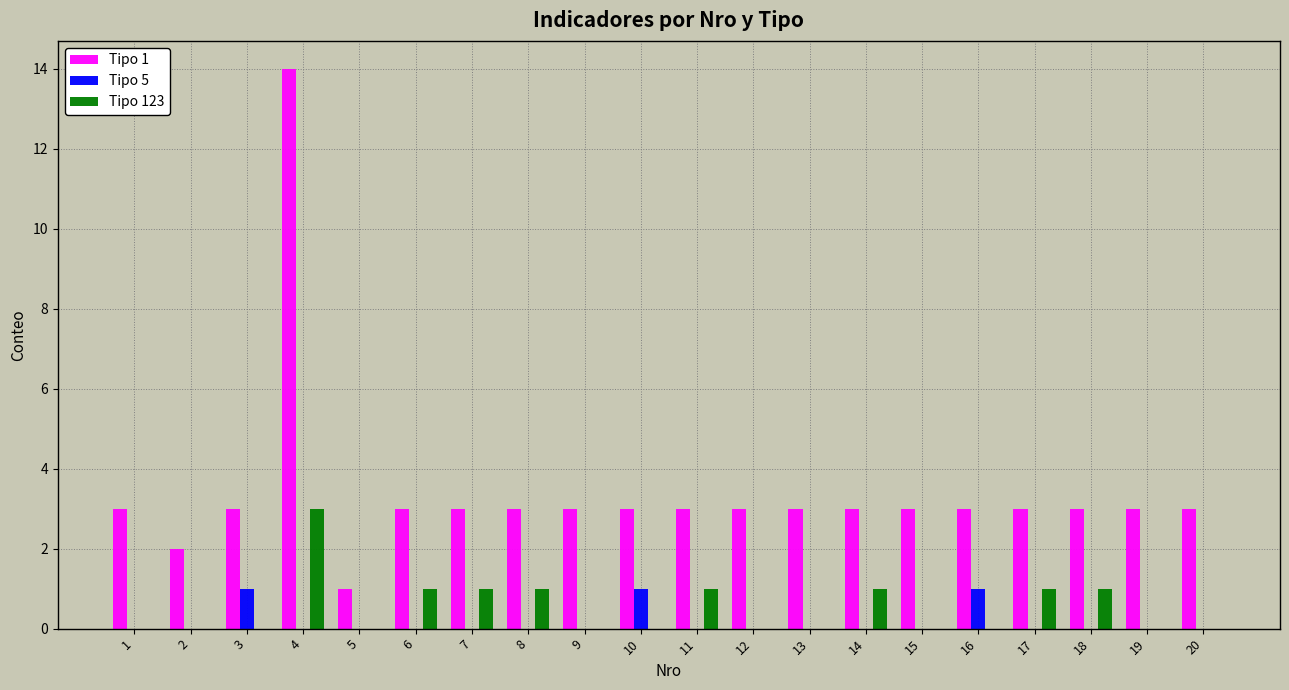

Reading left to right, what are all the values shown in this chart?

Tipo 1: 3	2	3	14	1	3	3	3	3	3	3	3	3	3	3	3	3	3	3	3
Tipo 5: 0	0	1	0	0	0	0	0	0	1	0	0	0	0	0	1	0	0	0	0
Tipo 123: 0	0	0	3	0	1	1	1	0	0	1	0	0	1	0	0	1	1	0	0